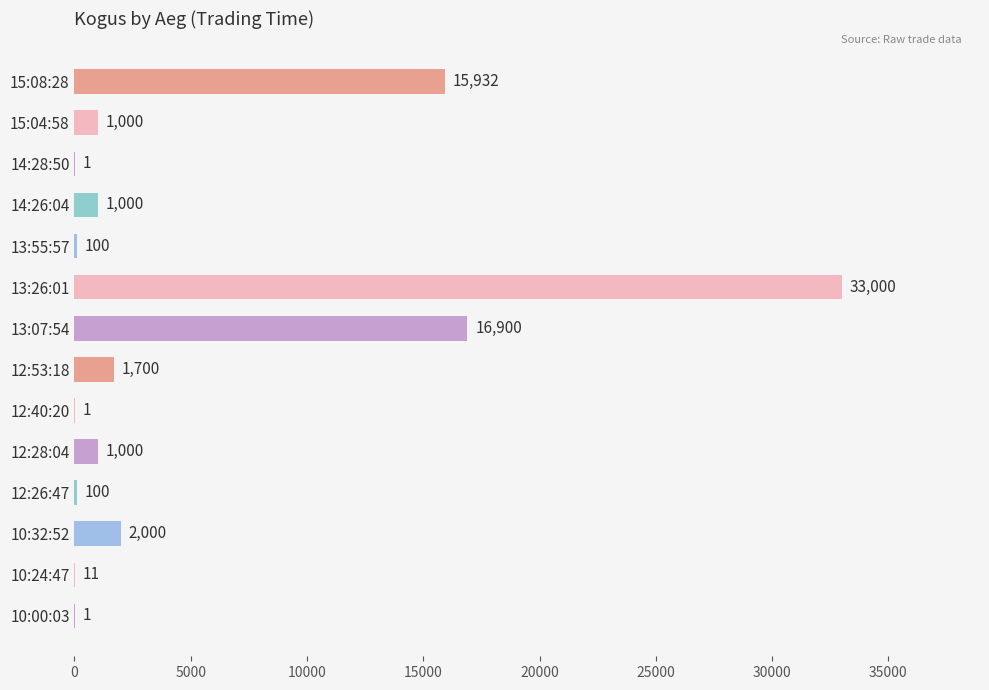

Read the value at 12:53:18.

1700